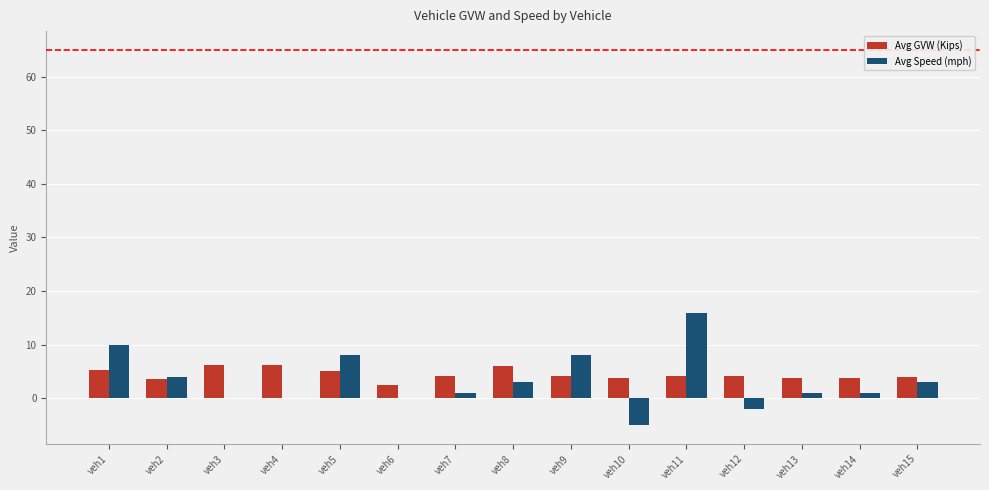

What is the sum of the Avg Speed (mph) values at veh2 and veh6?

4.0